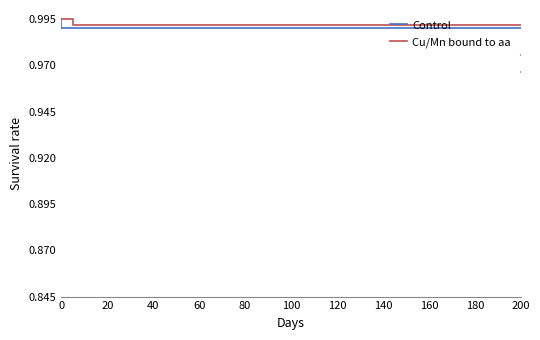

What is the value of the Control point at the 5th from the left?

1.0